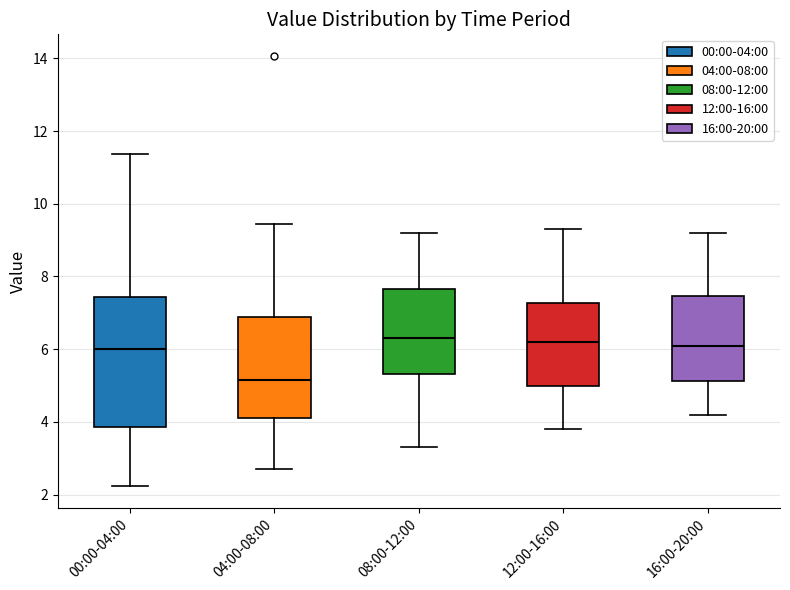

Which box's median line is the lowest?

04:00-08:00